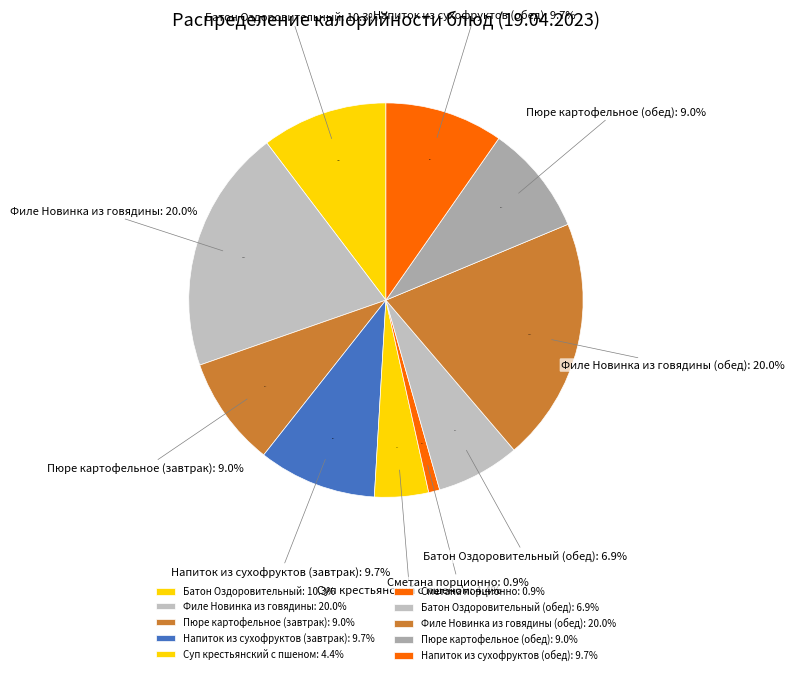

To the nearest percent, what is the combined percentage of Батон Оздоровительный (обед) and Филе Новинка из говядины?

27%